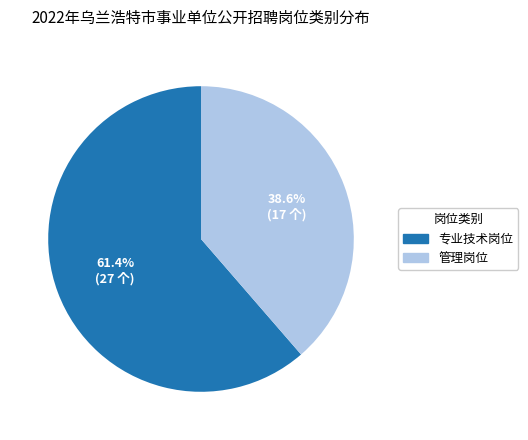

What percentage is NOT represented by 管理岗位?

61.4%